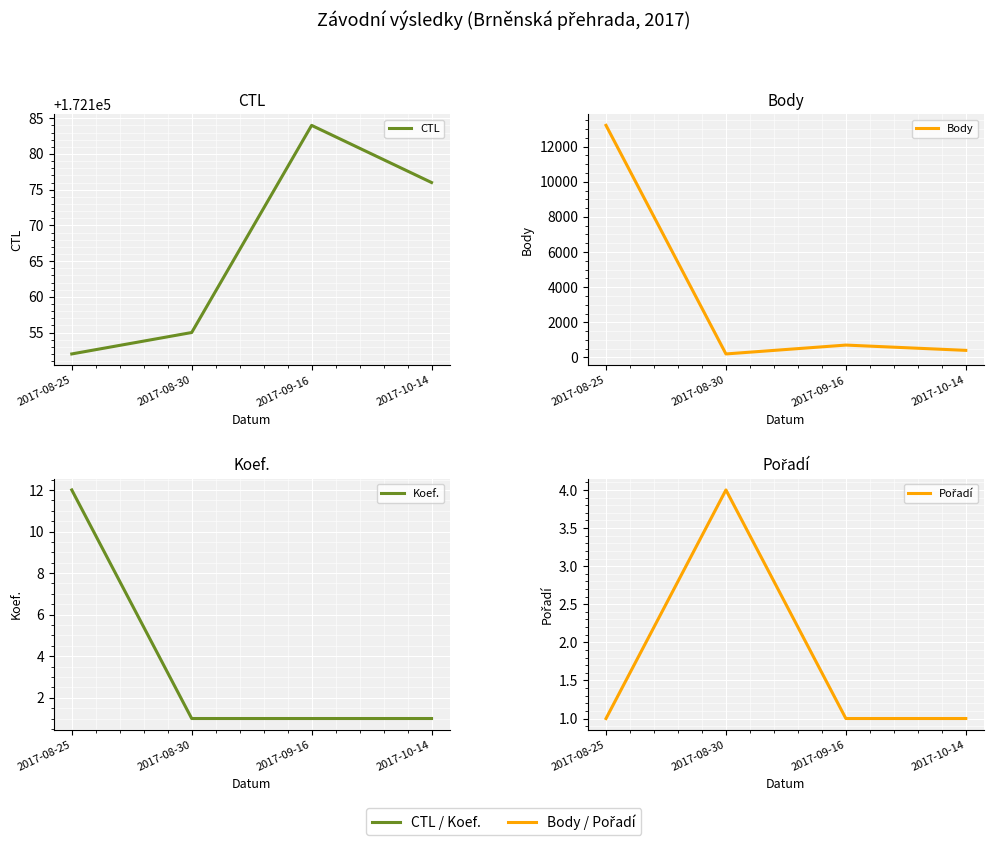

The CTL series shows 172155 at 2017-08-30. True or false?

True